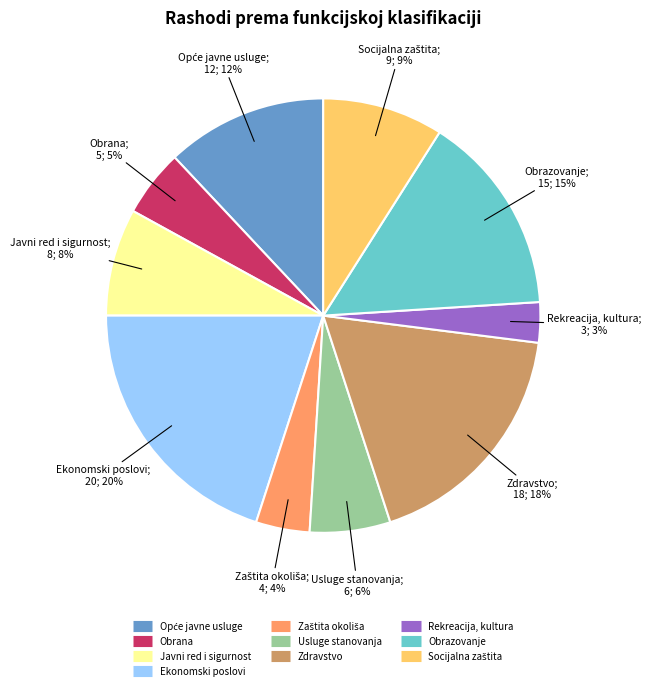

Combined, do Rekreacija, kultura and Ekonomski poslovi account for over 50%?

No